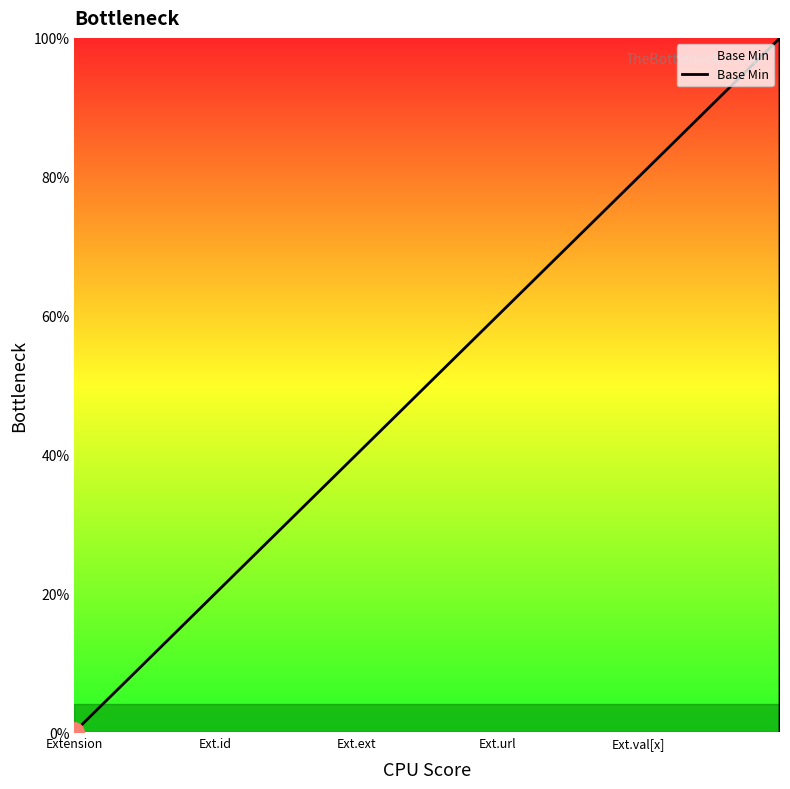

Between Ext.val[x] and Ext.ext, which is larger?

Ext.val[x]